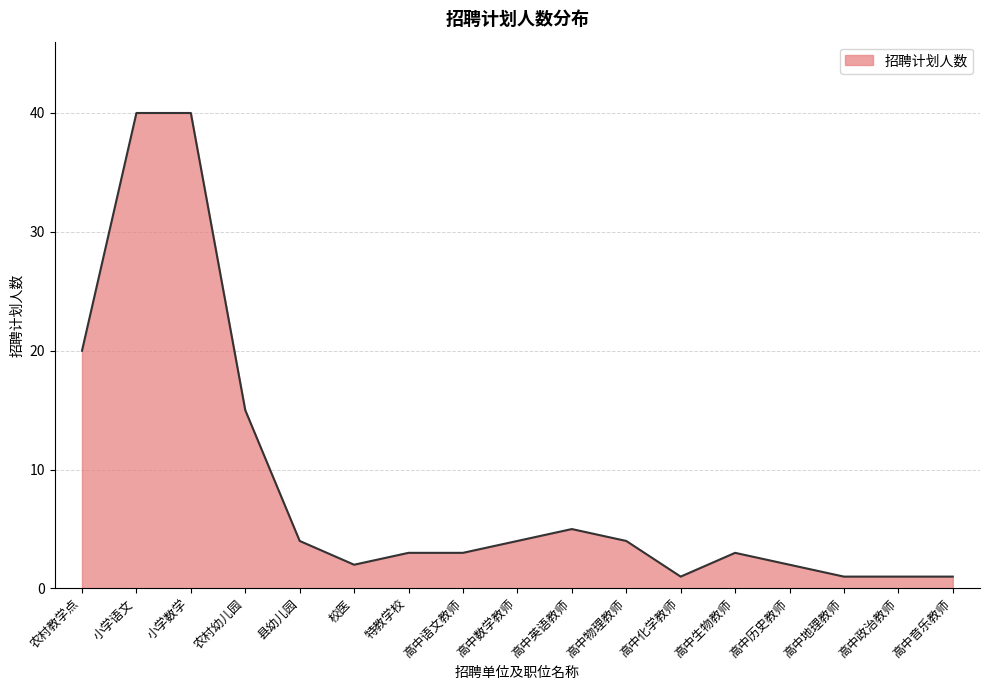

At which label does the data first exceed 3?

农村教学点